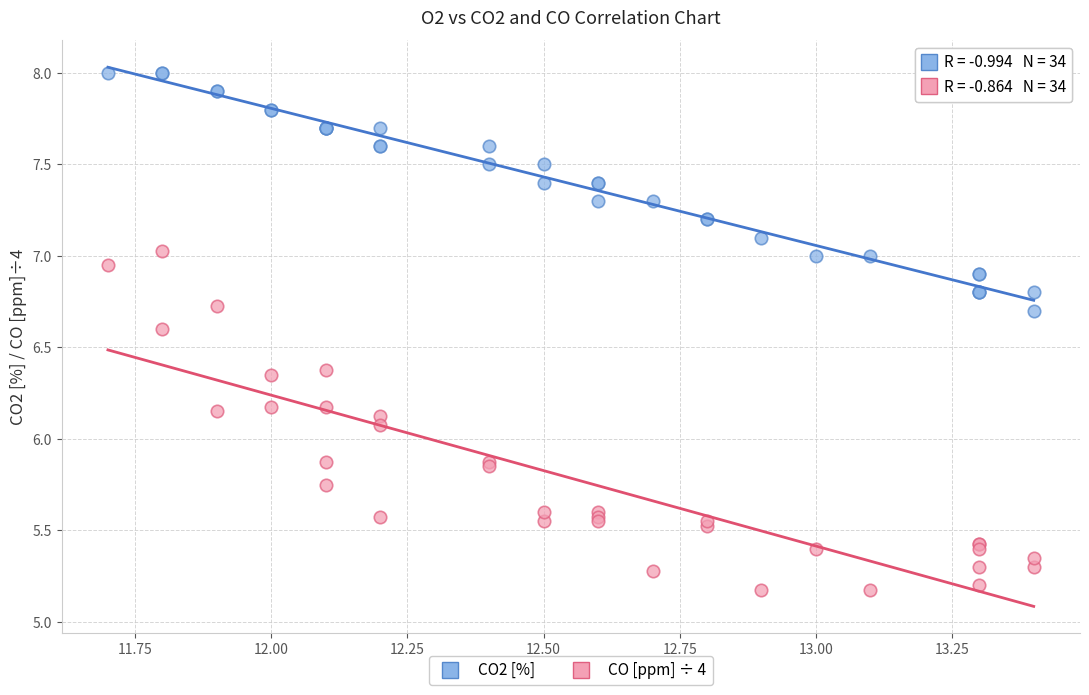

Across all series, what Y value is closest to 6?

6.1